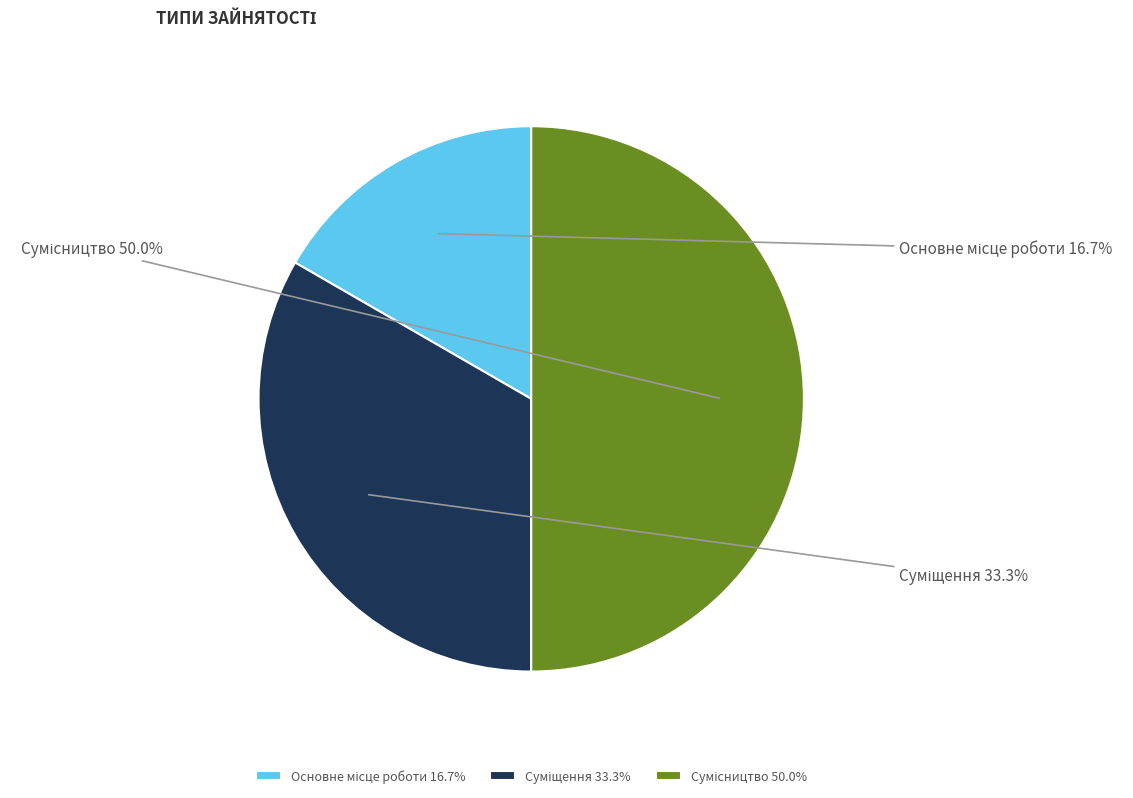

The Основне місце роботи slice represents 17% of the pie. True or false?

True